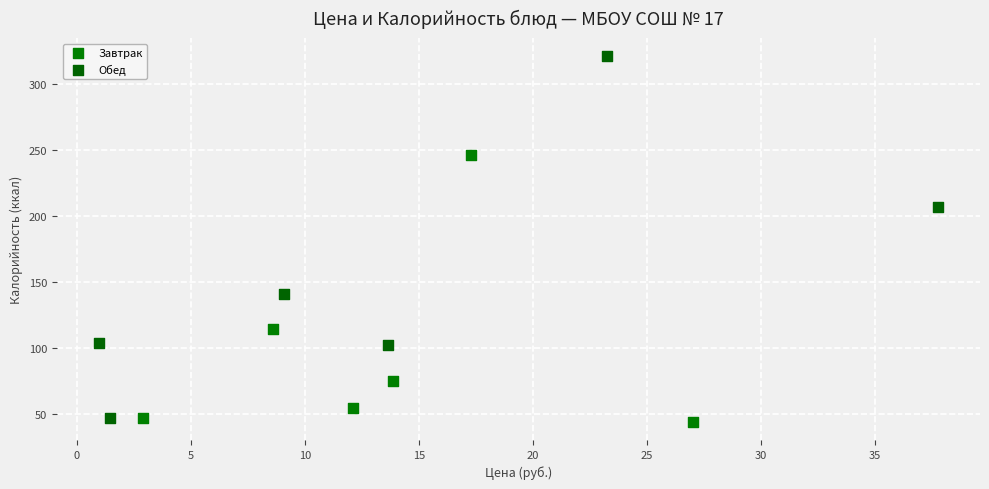

Which series has the widest spread of Y values?

Обед